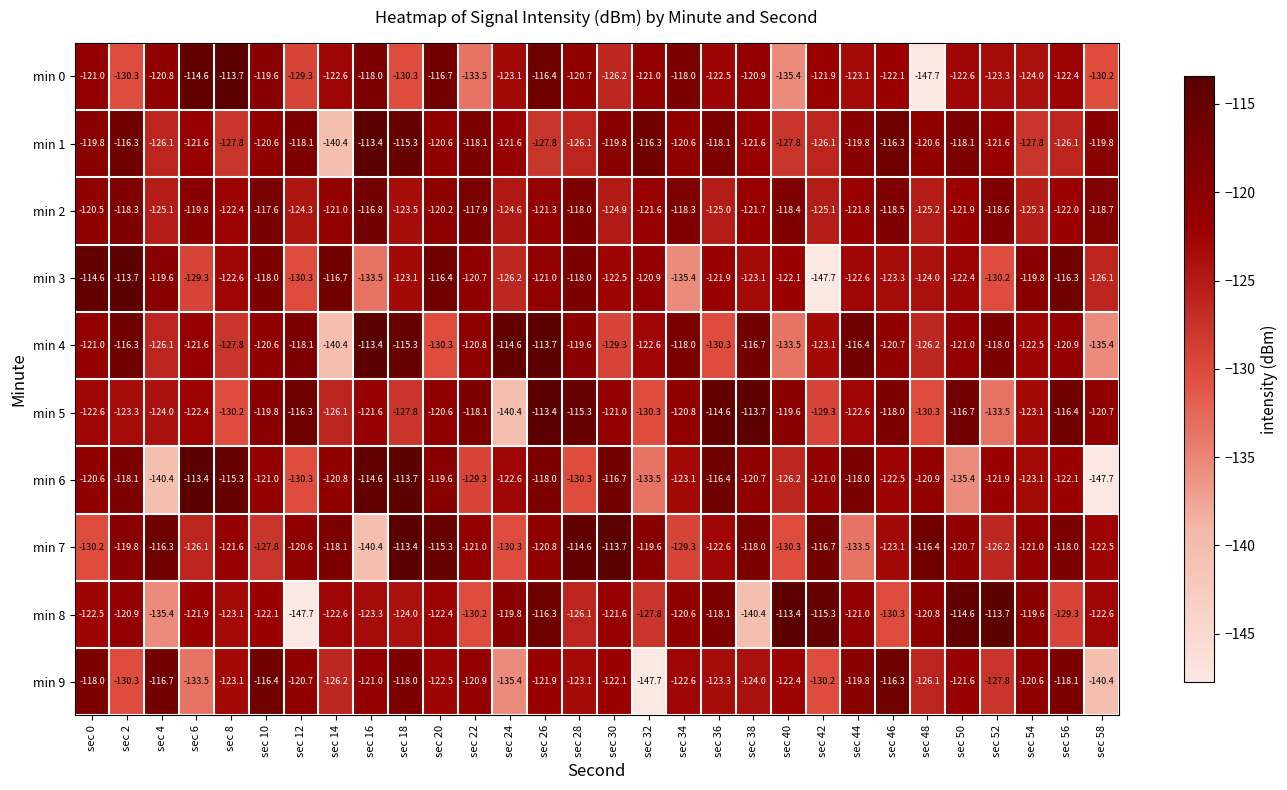

At which category is the sum across all series the highest?

sec 26